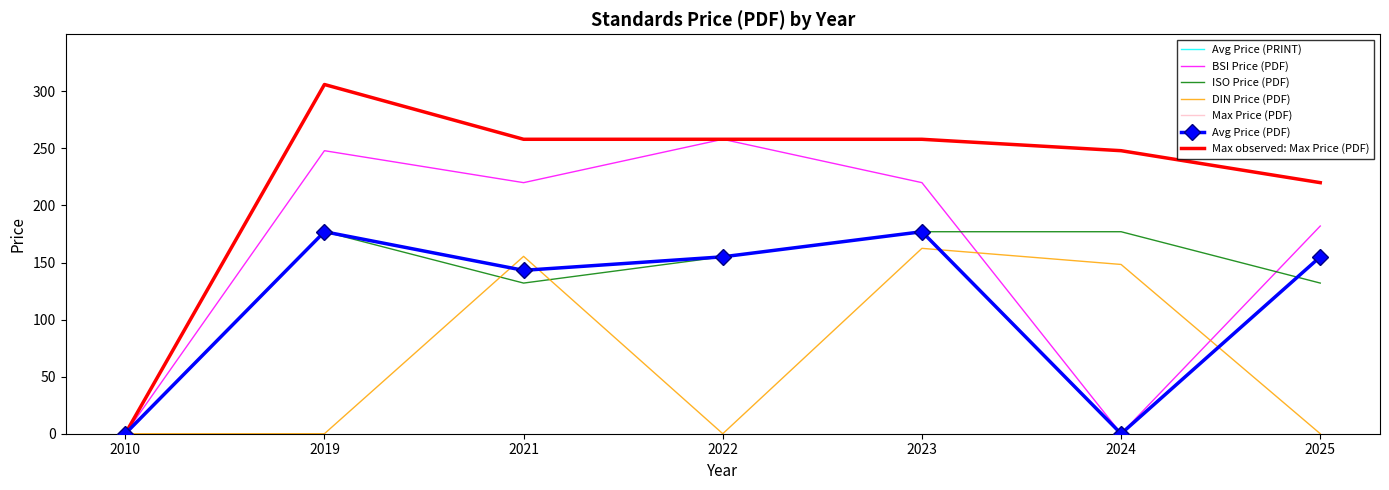

How many lines are shown in the chart?

6